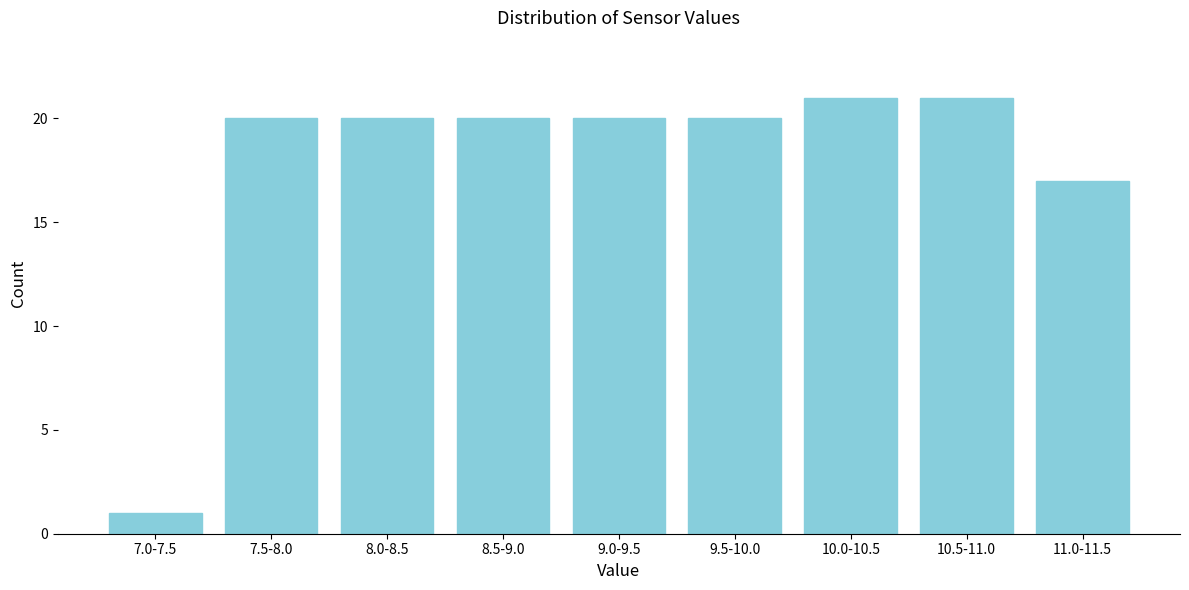

Reading right to left, list all the values displayed in this chart.

17	21	21	20	20	20	20	20	1